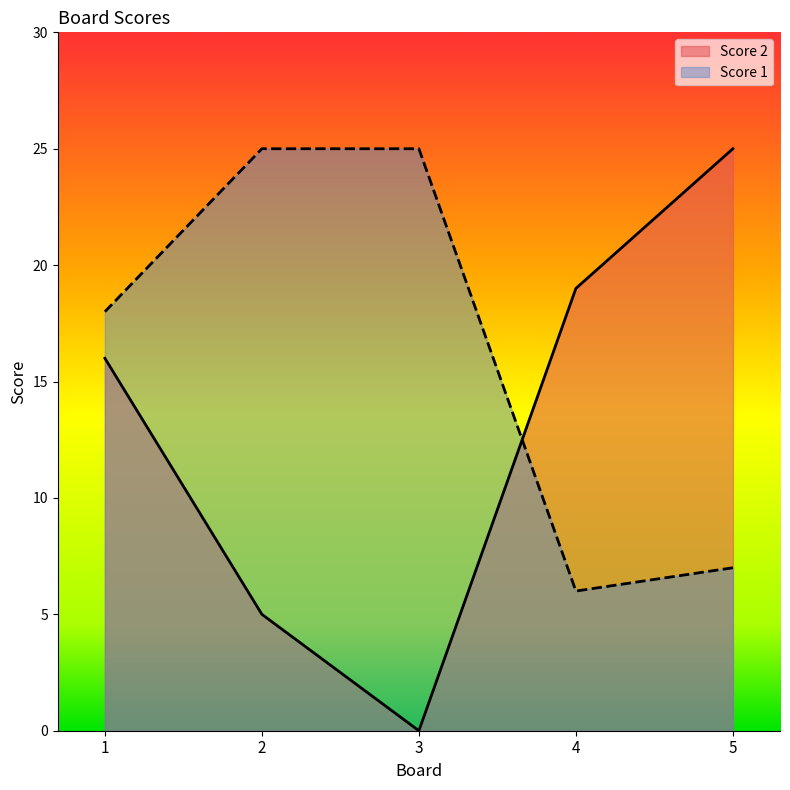

What is the sum of the Score 2 values at 1 and 3?

16